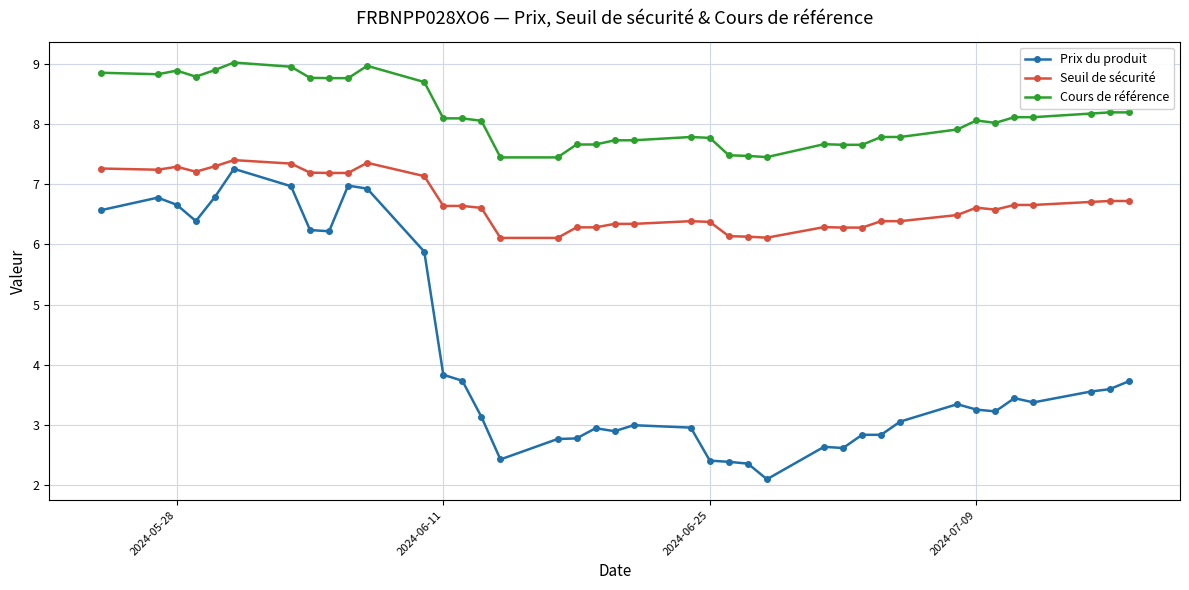

What is the difference between the second highest and minimum values in the Cours de référence series?

1.5